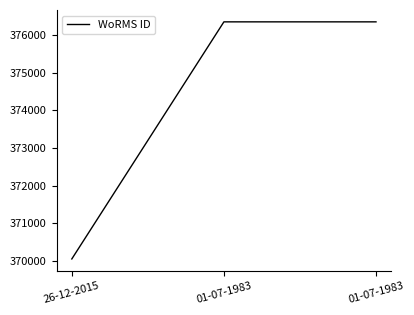

Where is the data nearest to the value 373203?

26-12-2015